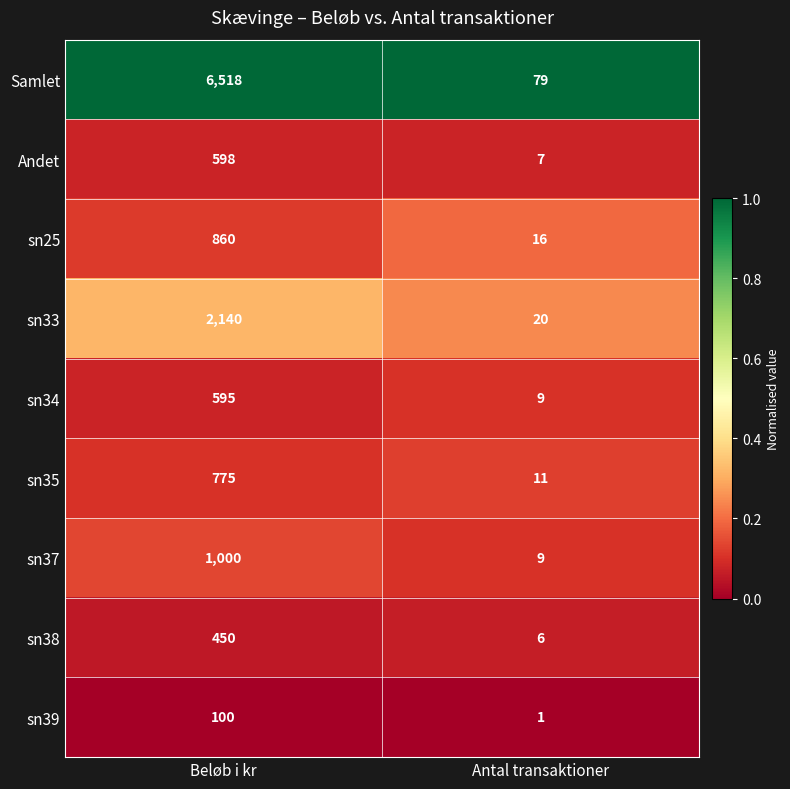

What is the total value across all series at Antal transaktioner?

158